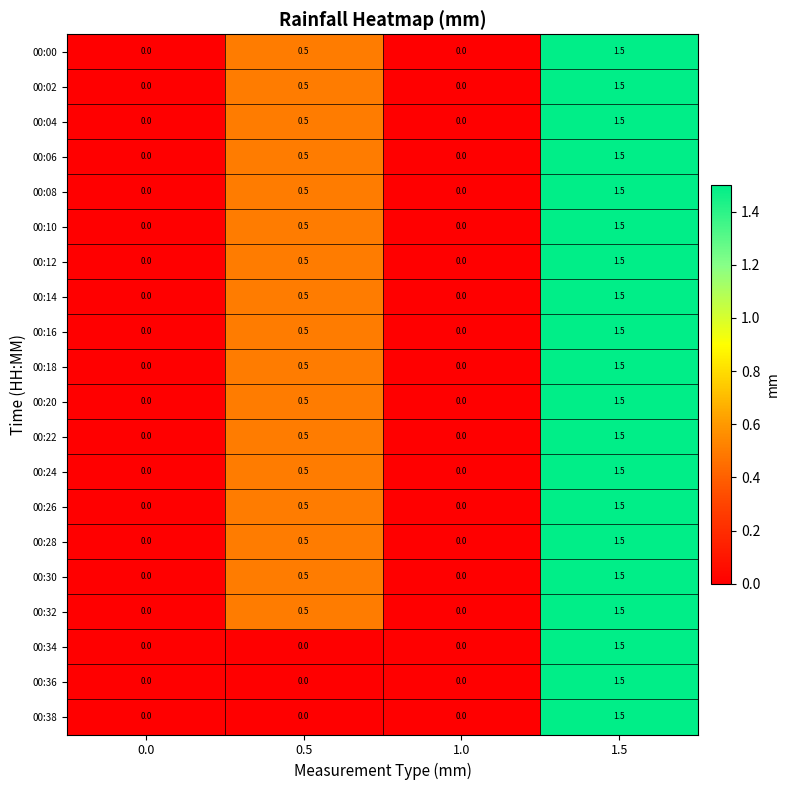

What is the difference between the 00:16 values at 0.0 and 1.5?

1.5